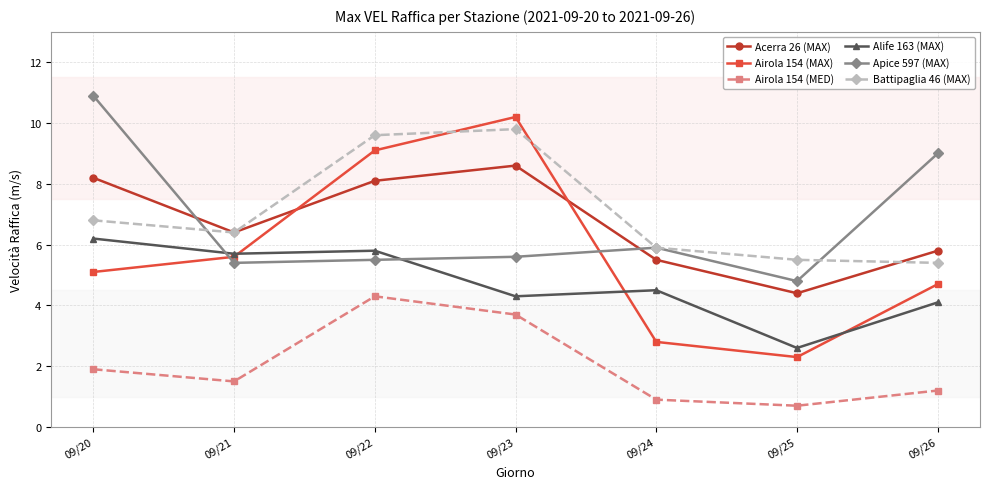

Which label corresponds to the smallest value in the chart?

09/25